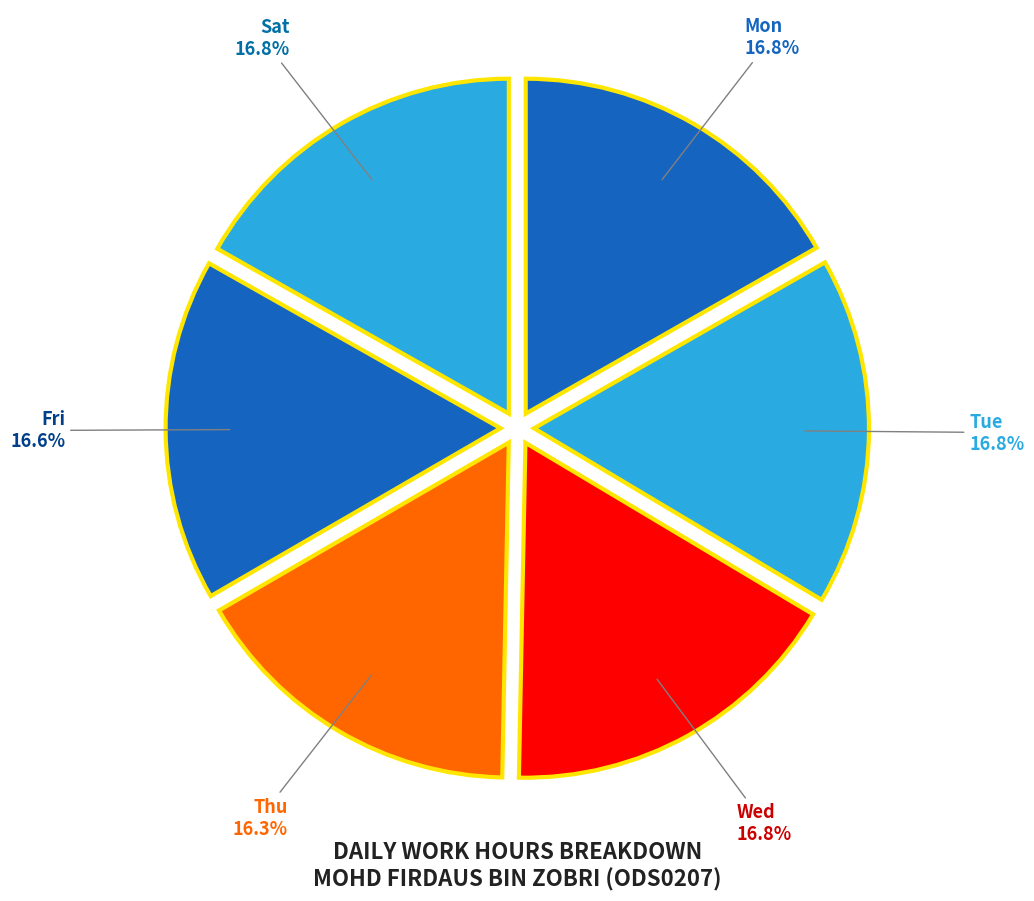

What percentage is NOT represented by Mon?

83.2%